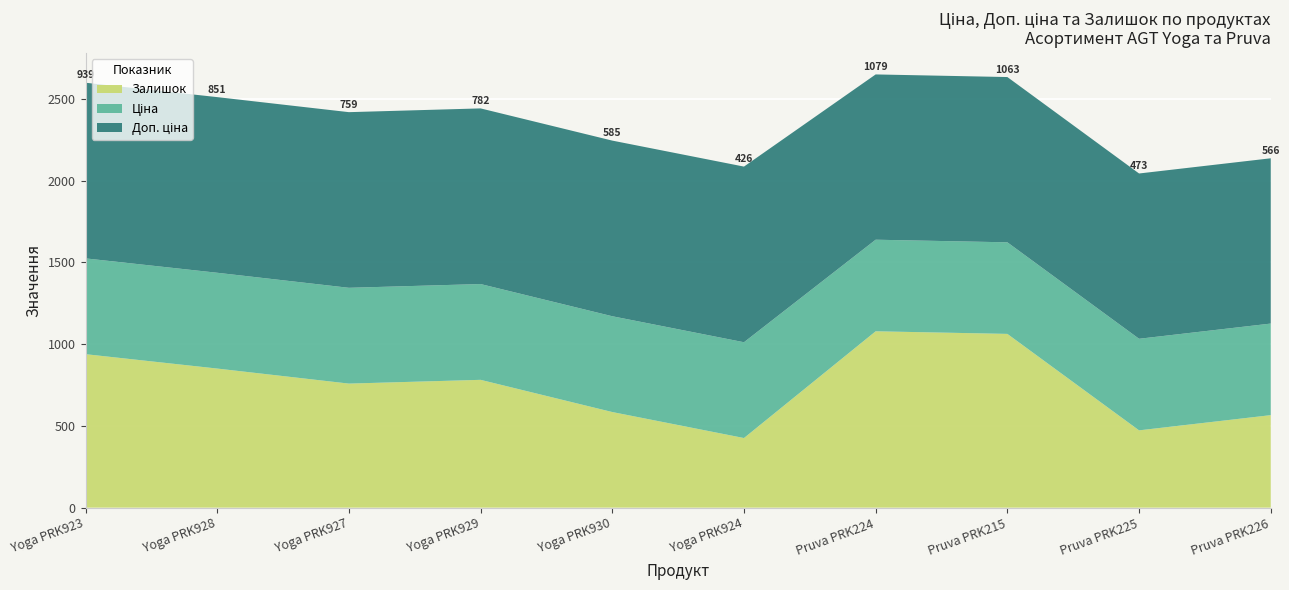

True or false: Залишок has a value of 1079.0 at Pruva PRK224.

True